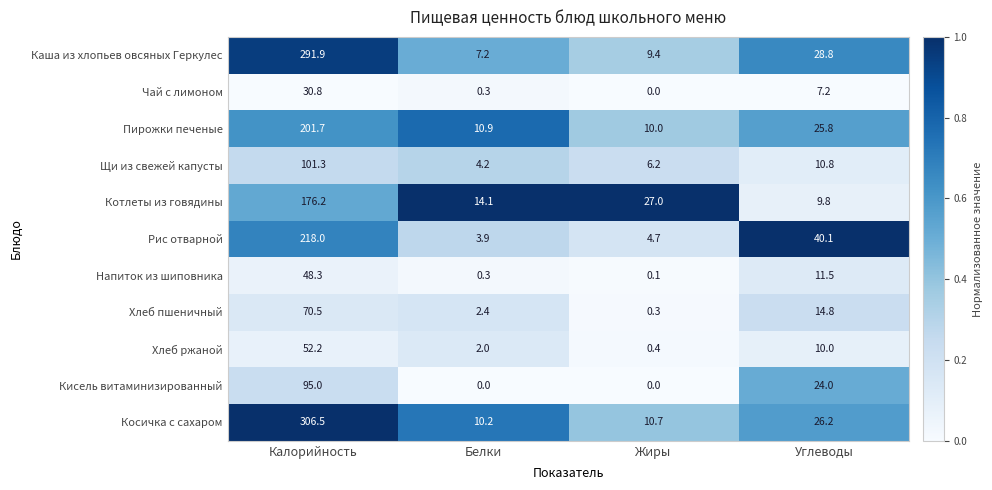

What value does the Чай с лимоном series have at Калорийность?

30.8